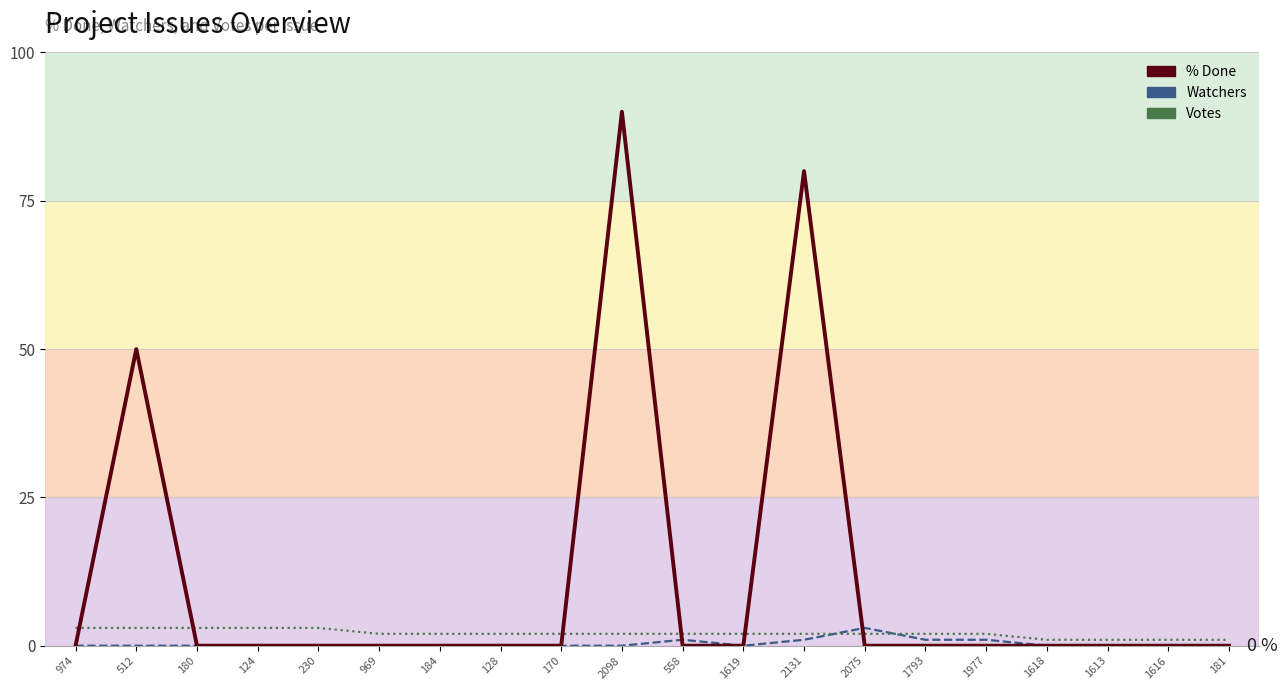

The value of Votes (line) at 2131 is 2. True or false?

True